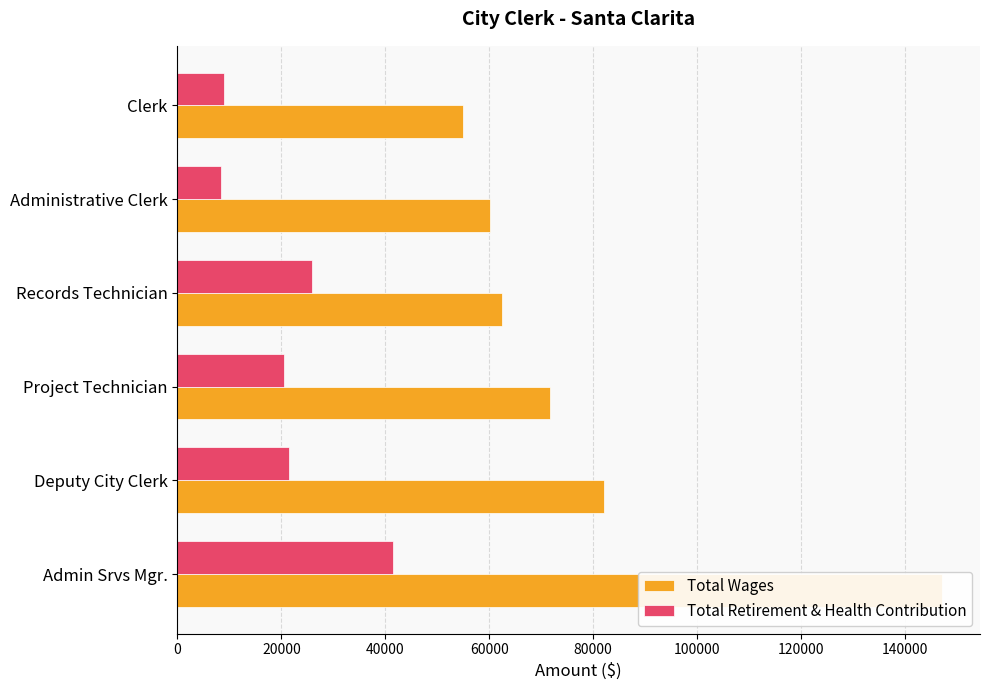

Reading left to right, what are all the values shown in this chart?

Total Wages: 0=147137	20000=82112	40000=71710	60000=62447	80000=60090	100000=54961
Total Retirement & Health Contribution: 0=41403	20000=21374	40000=20555	60000=25910	80000=8375	100000=9050